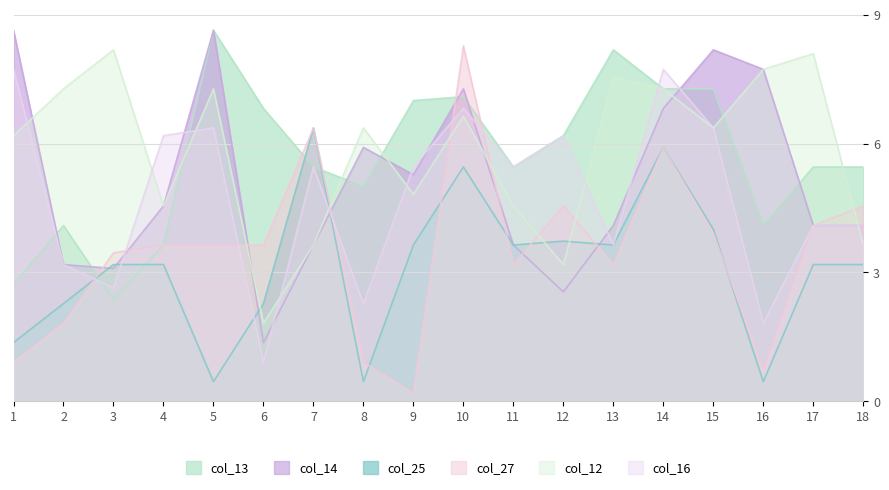

Which series ends up on top after the final intersection of col_12 and col_25?

col_12